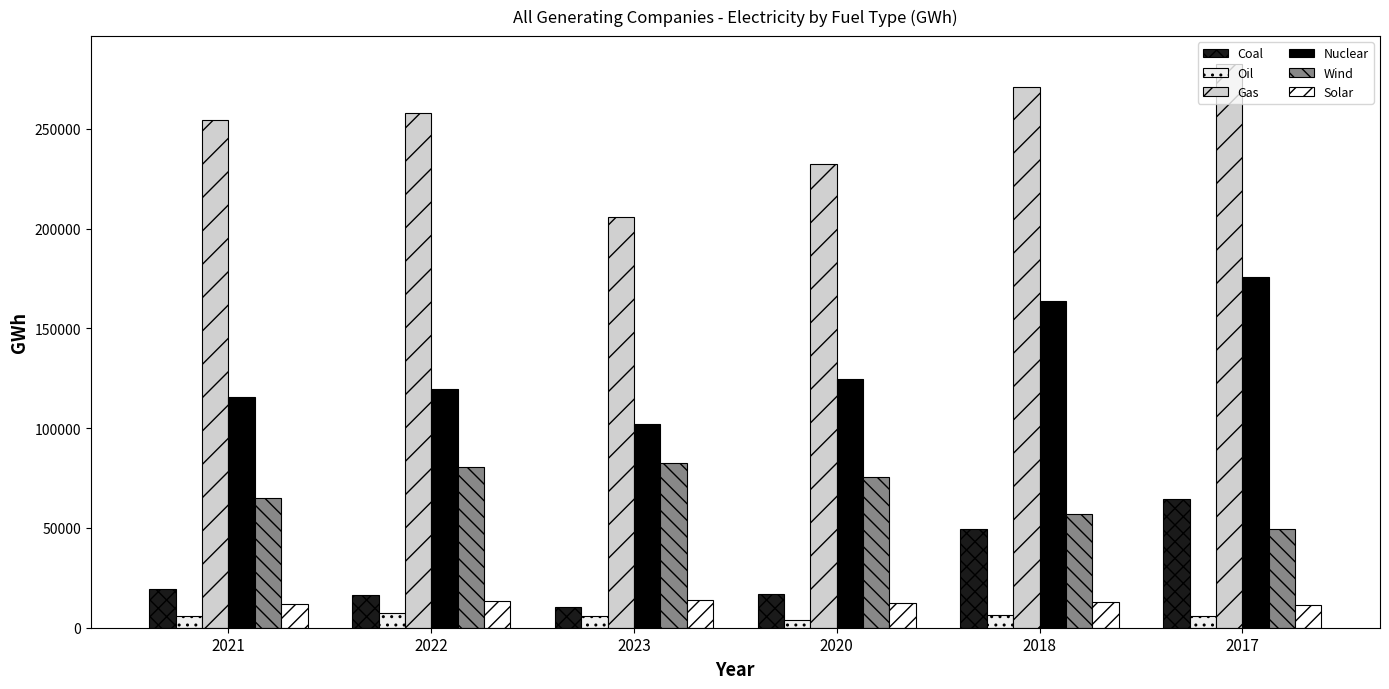

At how many categories does at least one series exceed 279349?

1